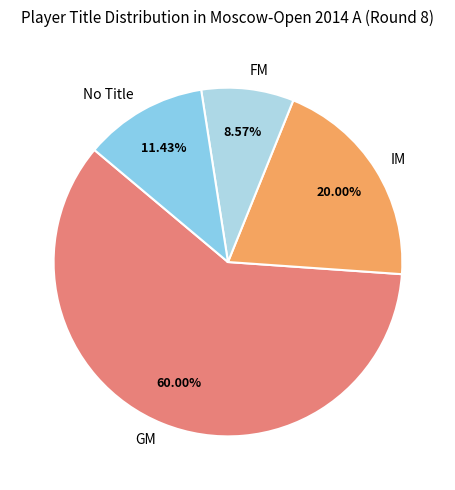

Is the sum of FM and IM greater than half?

No